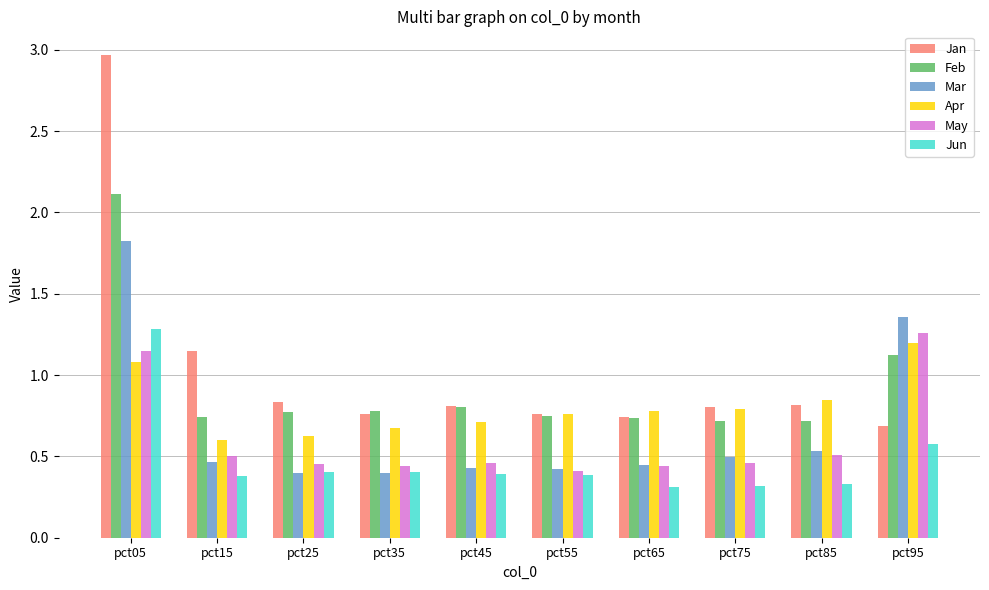

The Feb series shows 1.1 at pct35. True or false?

False